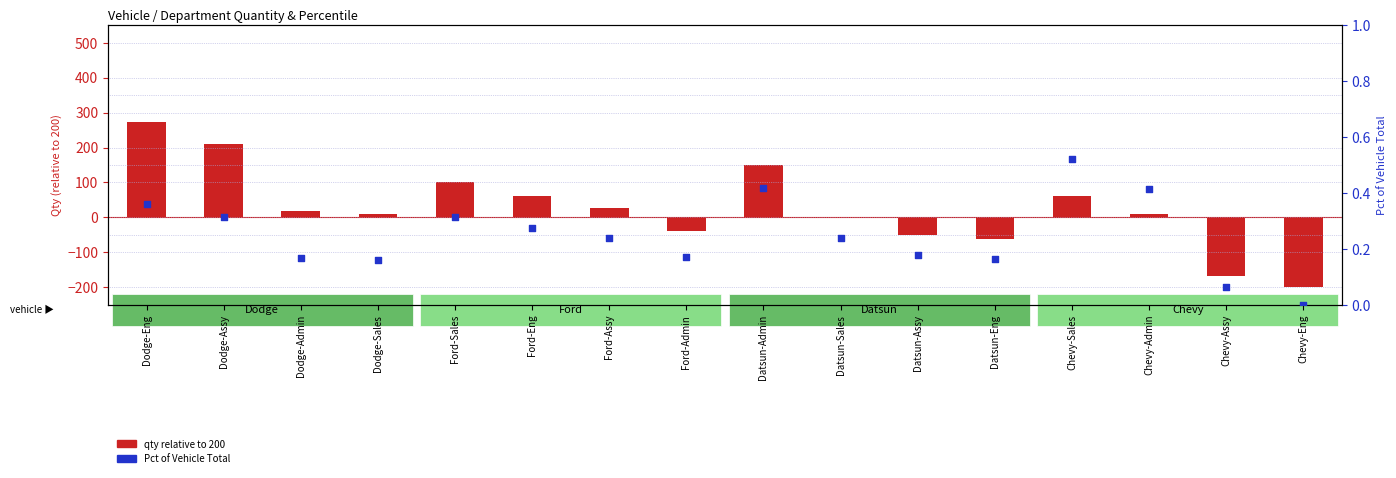

At which category is the sum across all series the highest?

Dodge-Eng